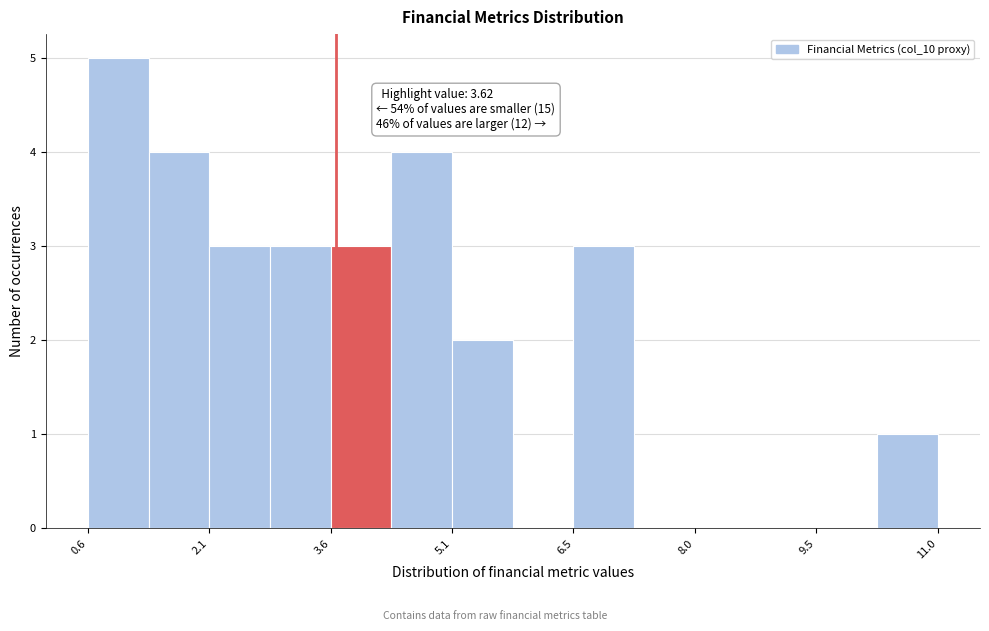

Read against the x-axis, roughly where is the centre of the tallest bar?

1.0